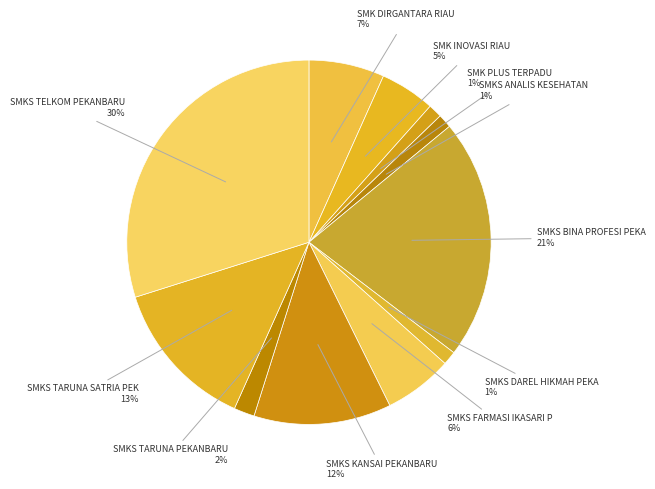

What is the smallest slice in the pie chart?

SMK PLUS TERPADU